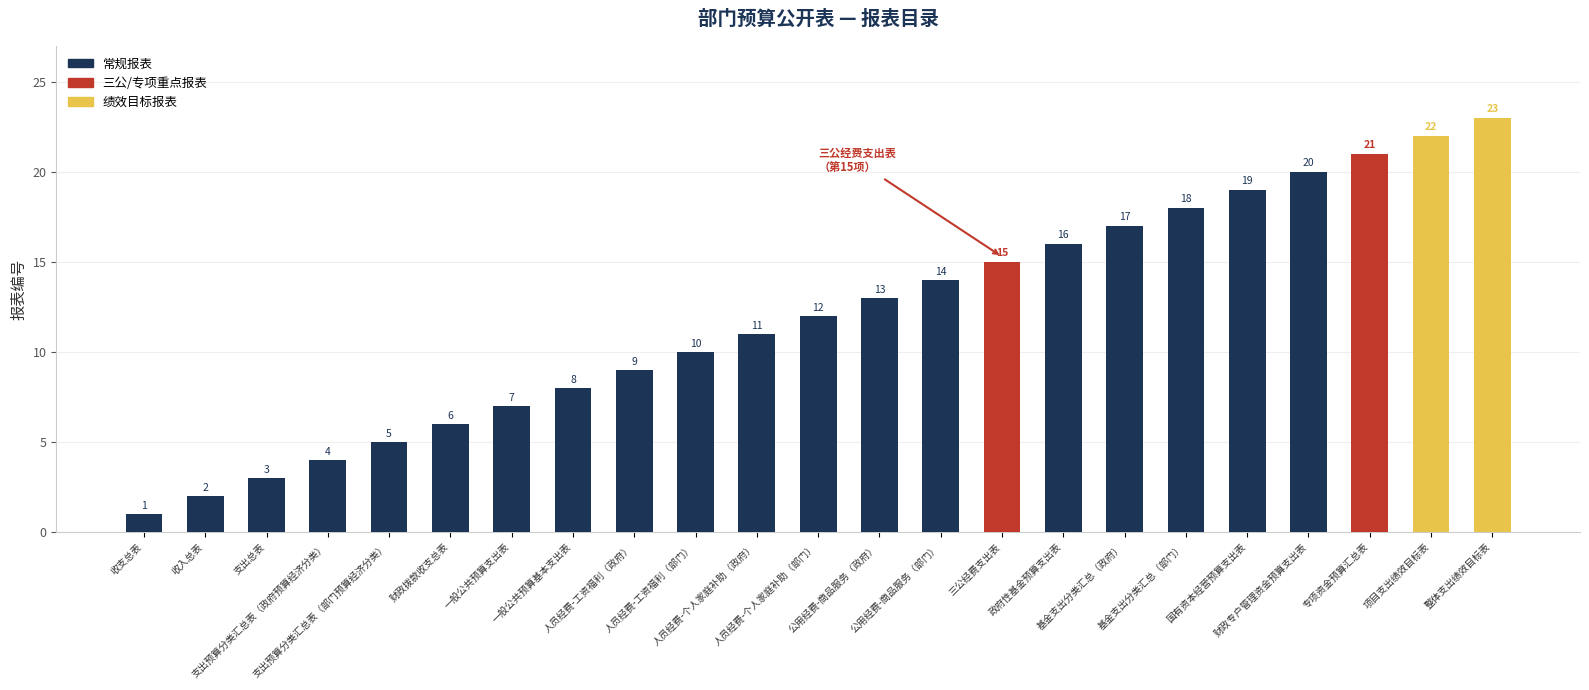

Rank the categories by value from lowest to highest.

收支总表, 收入总表, 支出总表, 支出预算分类汇总表（政府预算经济分类）, 支出预算分类汇总表（部门预算经济分类）, 财政拨款收支总表, 一般公共预算支出表, 一般公共预算基本支出表, 人员经费-工资福利（政府）, 人员经费-工资福利（部门）, 人员经费-个人家庭补助（政府）, 人员经费-个人家庭补助（部门）, 公用经费-商品服务（政府）, 公用经费-商品服务（部门）, 三公经费支出表, 政府性基金预算支出表, 基金支出分类汇总（政府）, 基金支出分类汇总（部门）, 国有资本经营预算支出表, 财政专户管理资金预算支出表, 专项资金预算汇总表, 项目支出绩效目标表, 整体支出绩效目标表